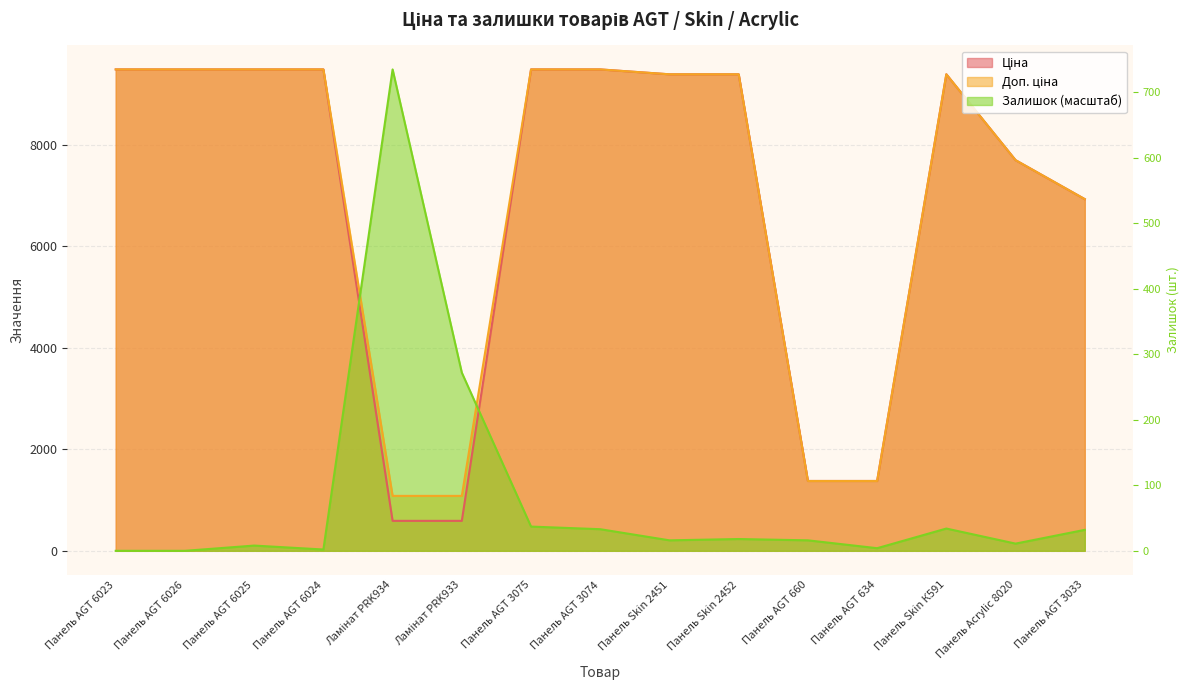

At which category is the sum across all series the highest?

Панель AGT 3075